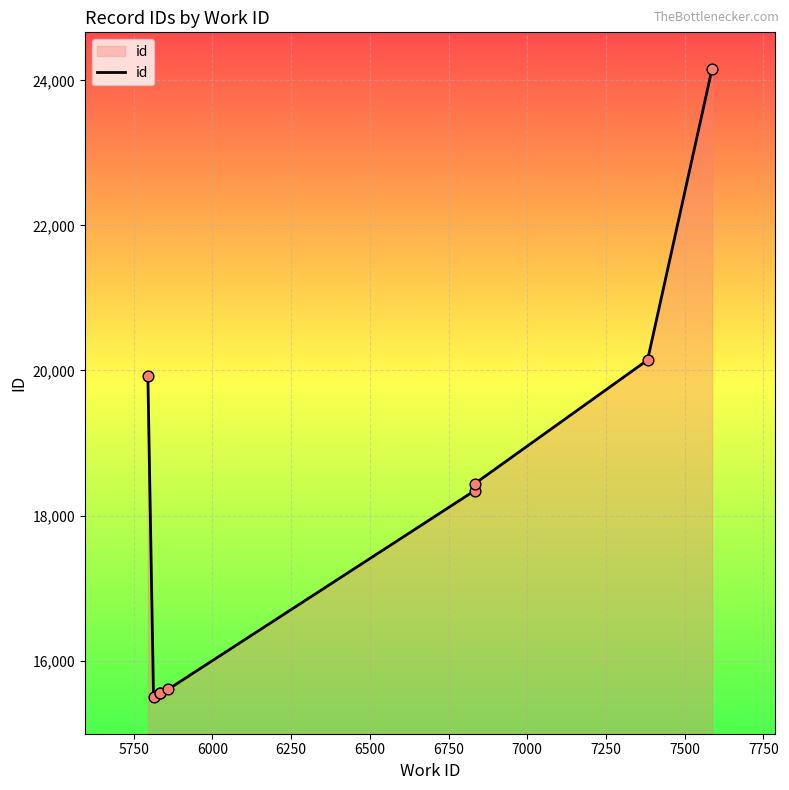

Between 7250 and 6000, which is larger?

7250